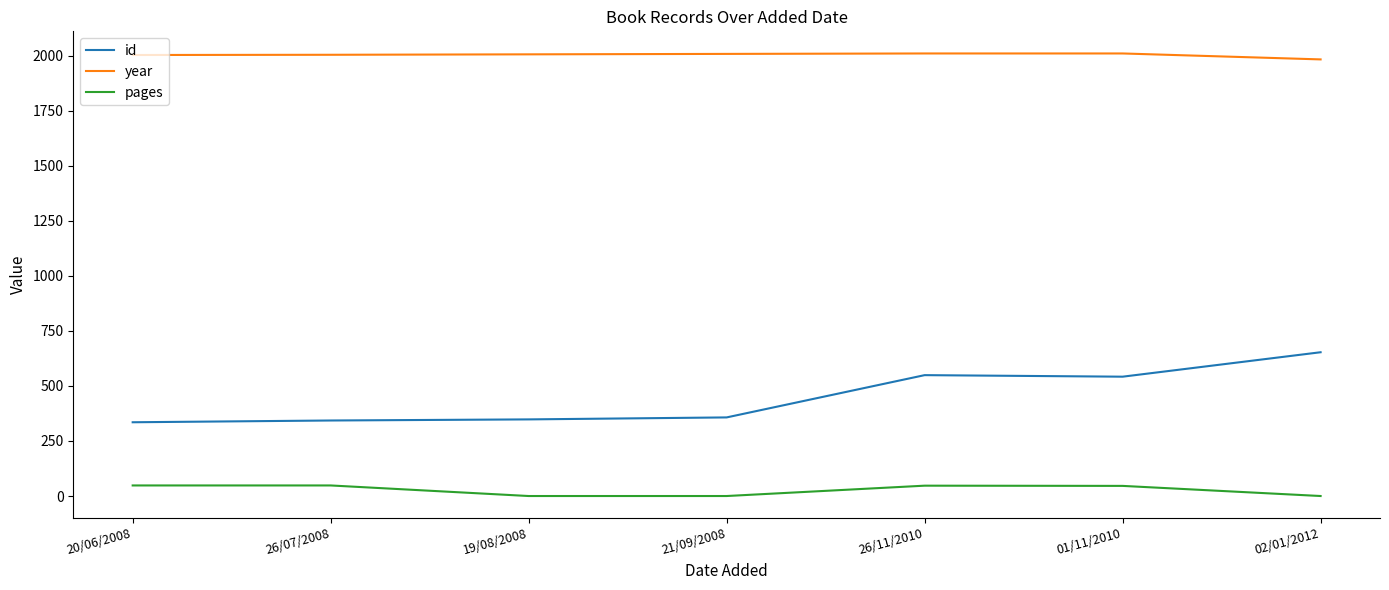

Rank the series by their average value, from highest to lowest.

year, id, pages